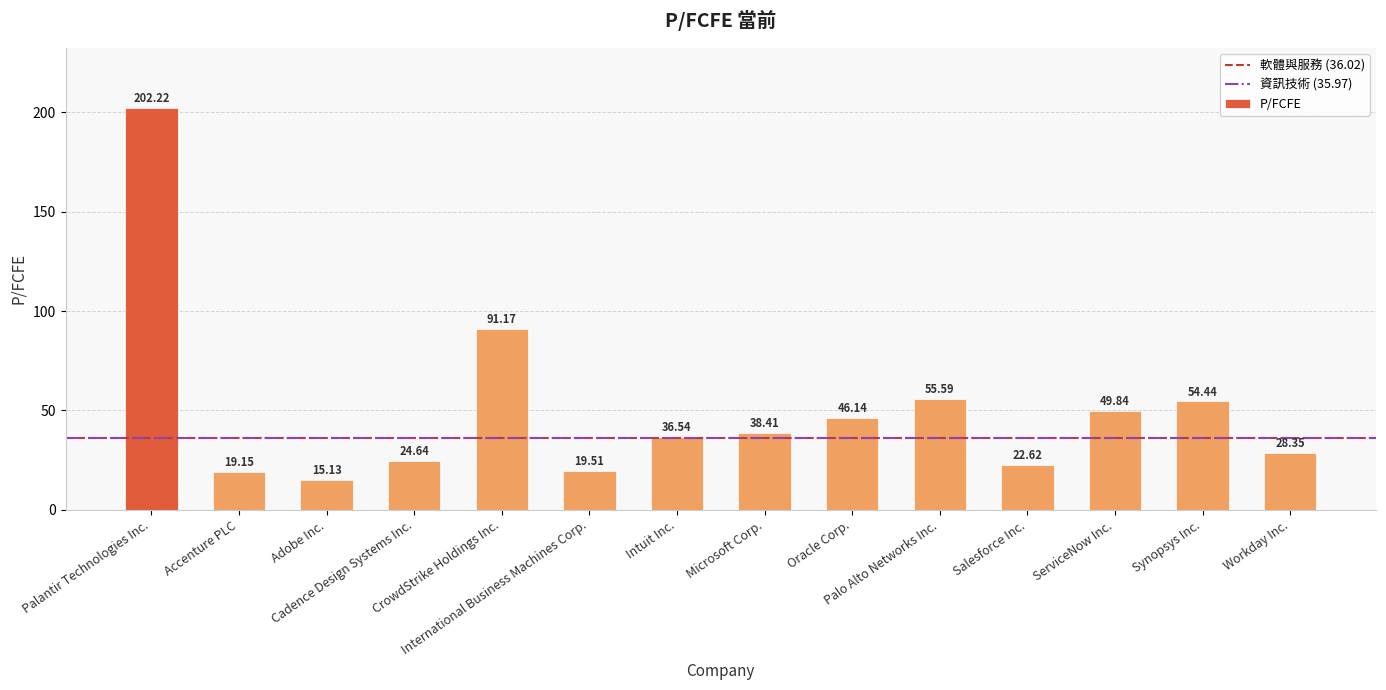

What is the value of the 8th bar from the left?

38.4